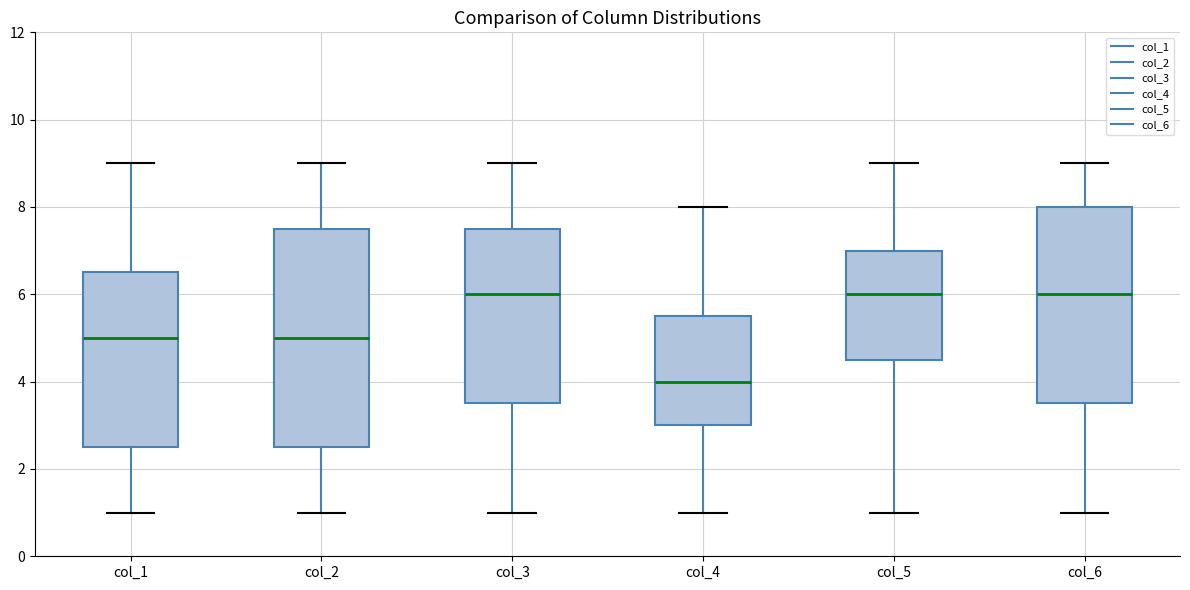

Comparing the boxes themselves (not the whiskers), which one is the tallest?

col_2